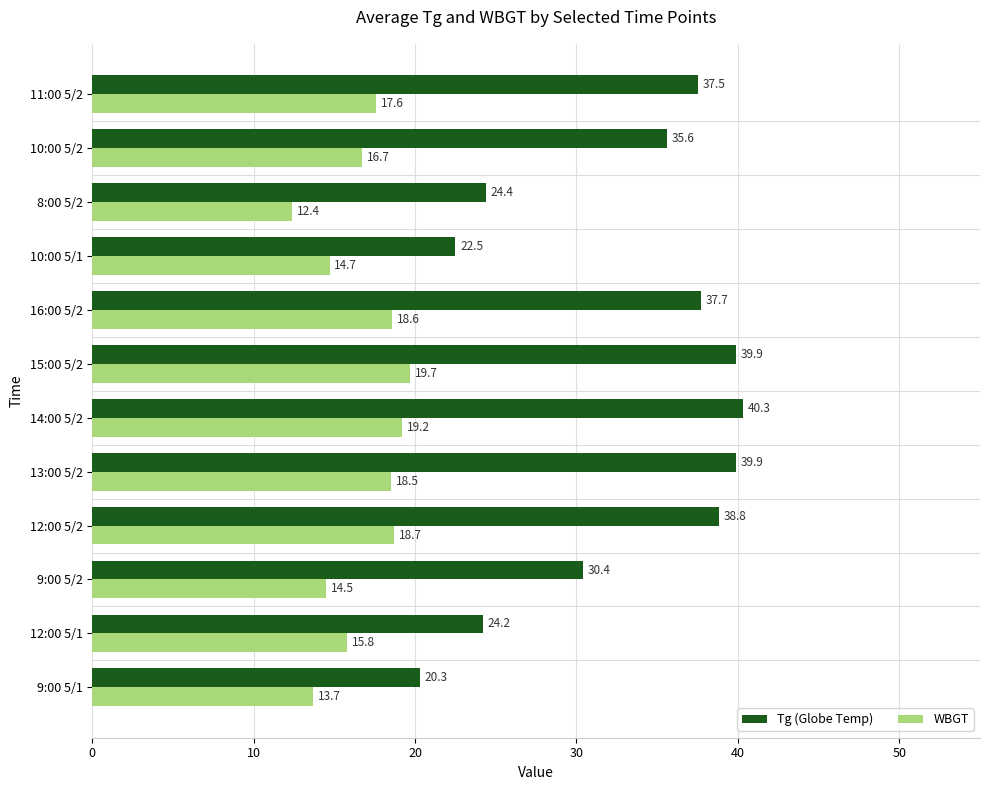

What is the total value across all series at 8:00 5/2?

36.8